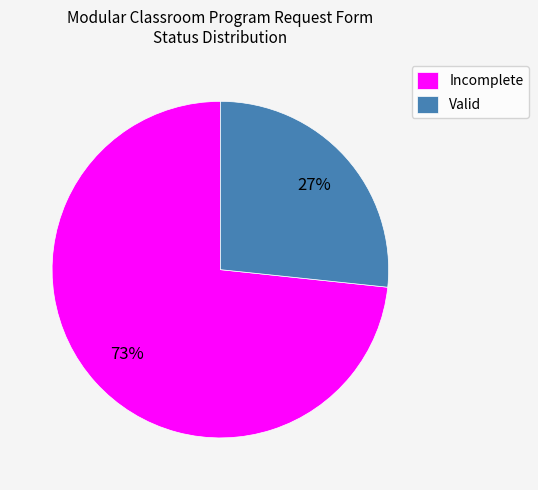

Is the sum of Incomplete and Valid greater than half?

Yes